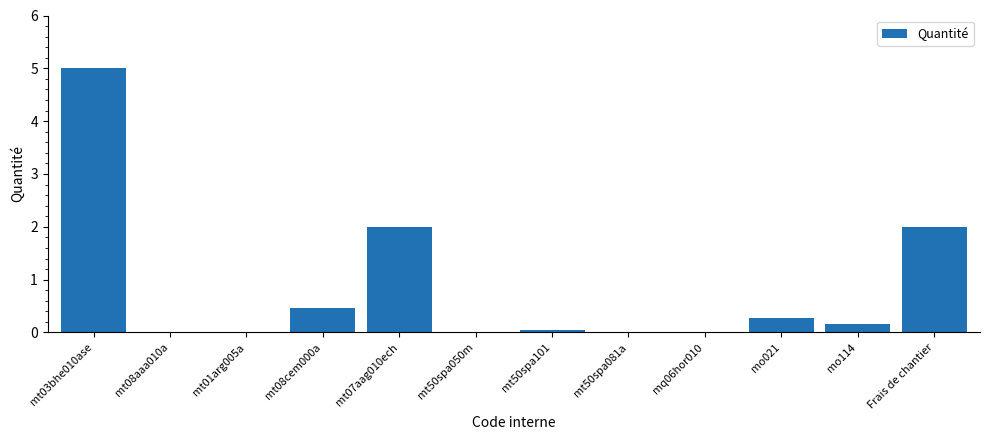

Between mt03bhe010ase and mt08cem000a, which is larger?

mt03bhe010ase